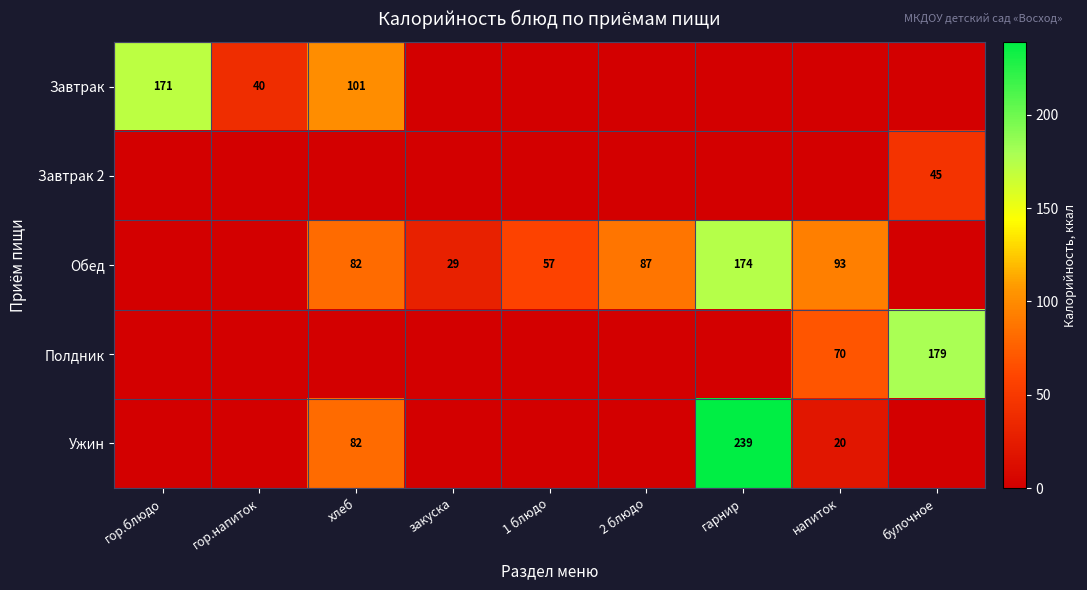

True or false: Полдник has a value of 26 at напиток.

False